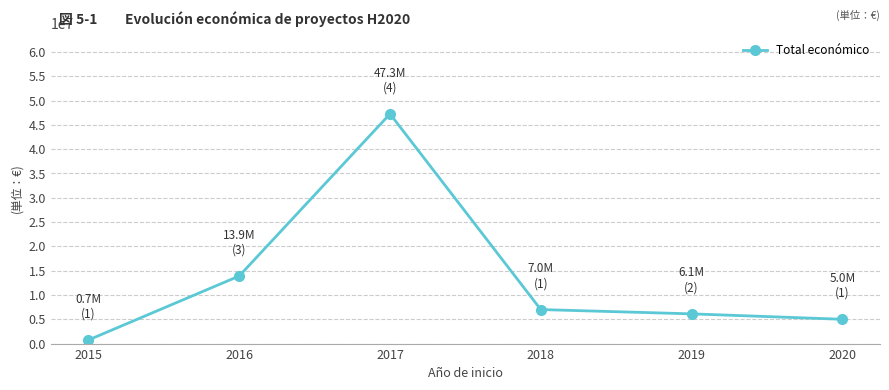

Reading right to left, what are all the values shown in this chart?

4999972	6115431	6999596	47255734	13908986	743564